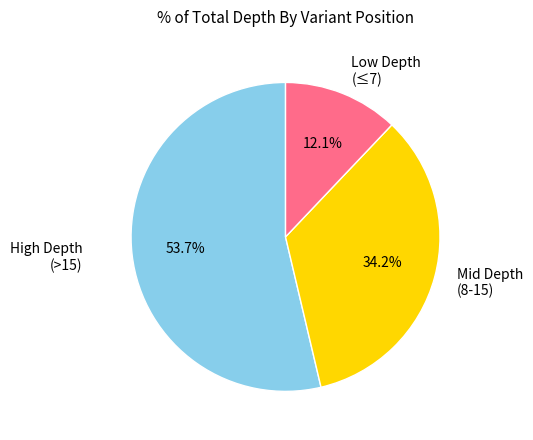

Does any single category account for the majority?

Yes